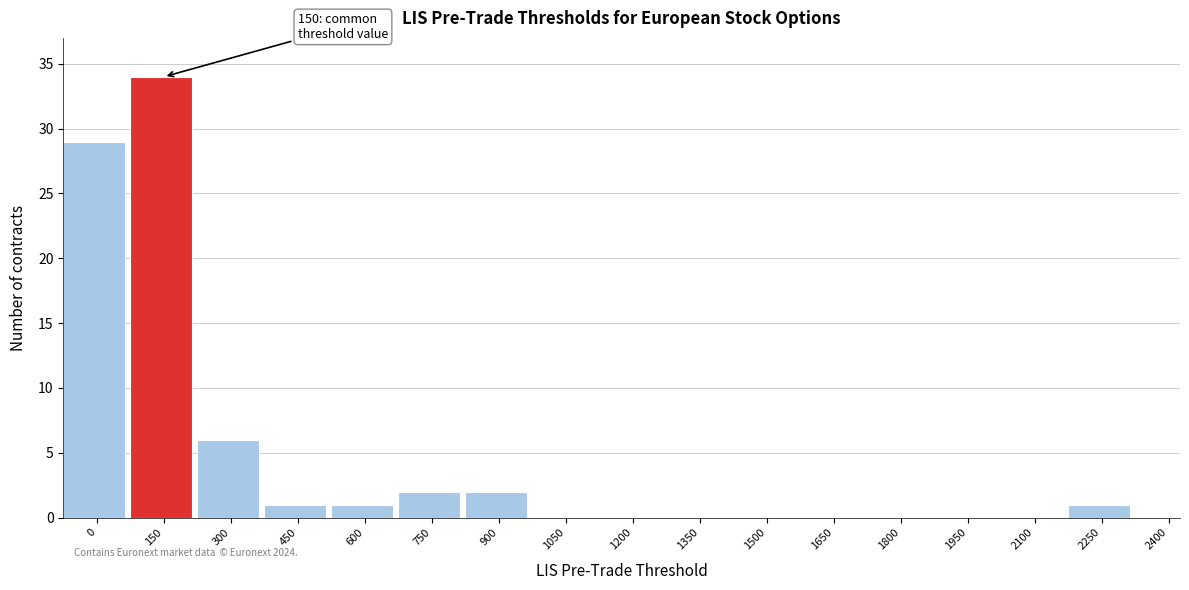

Reading right to left, transcribe all the data shown in this chart.

2400=0	2250=1	2100=0	1950=0	1800=0	1650=0	1500=0	1350=0	1200=0	1050=0	900=2	750=2	600=1	450=1	300=6	150=34	0=29